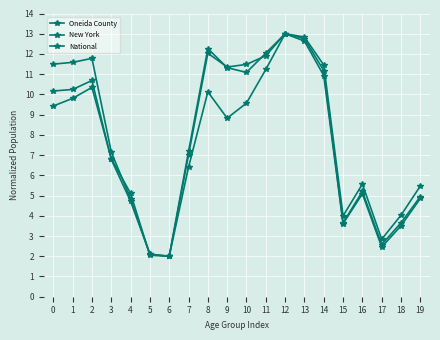

What is the value of the Oneida County point at the 19th from the left?

4.0